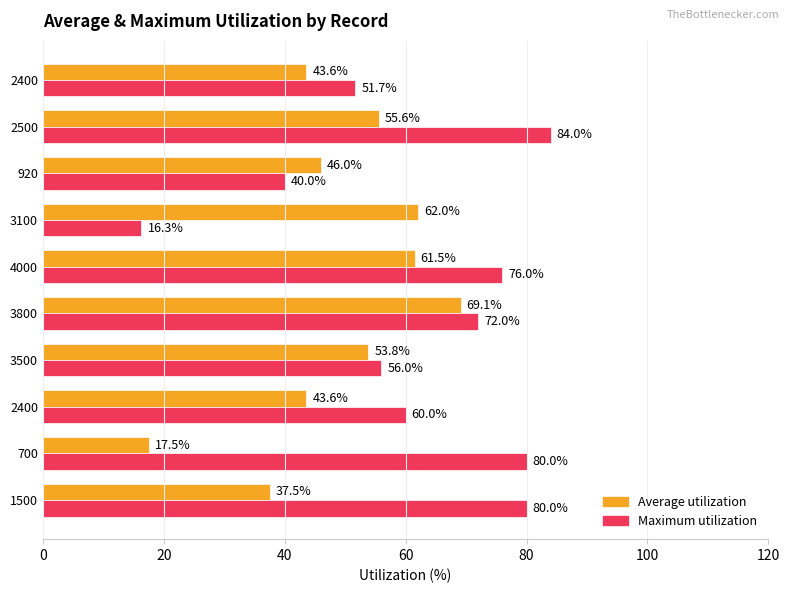

How many data points in Average utilization are above 53?

5